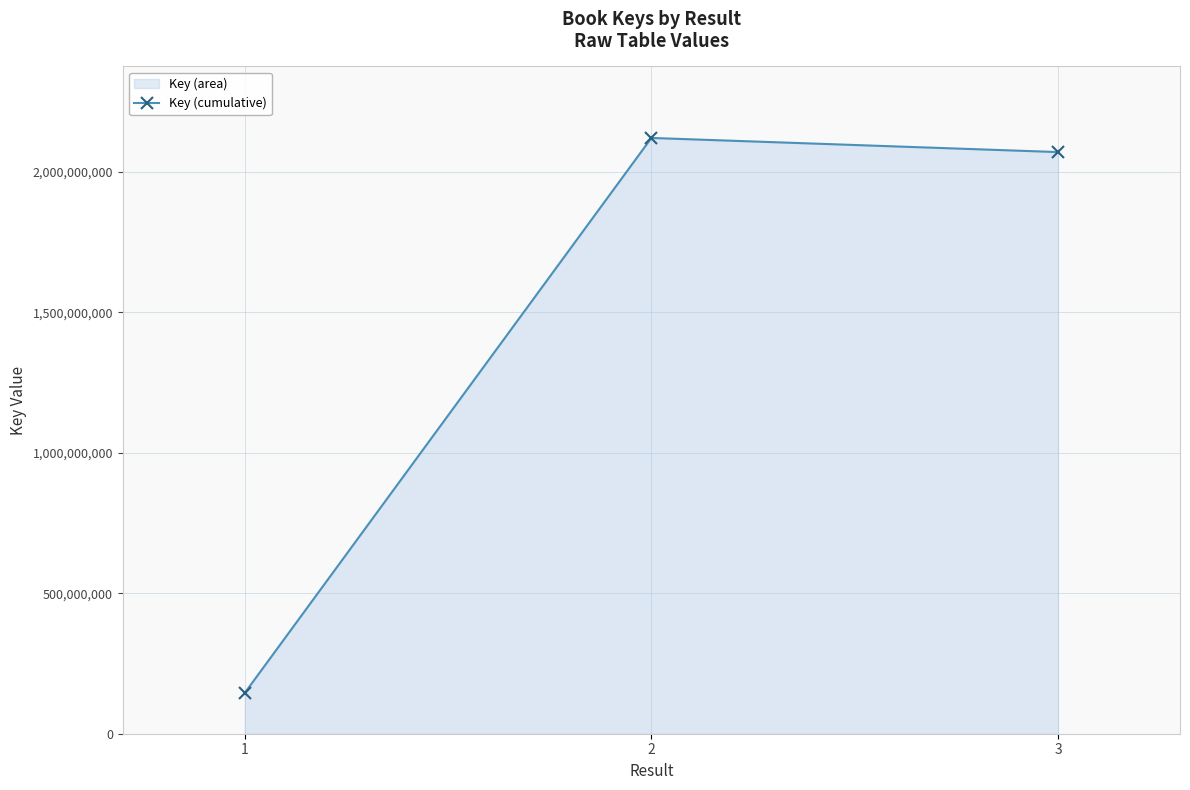

What is the sum of the values at 1 and 3?

2215263528